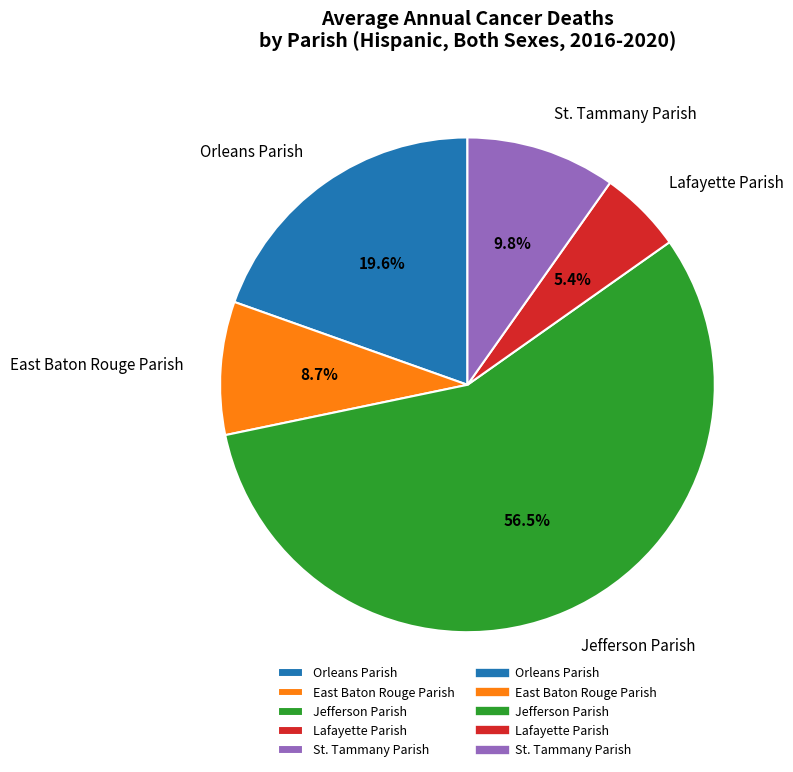

Does Jefferson Parish account for over 50% of the chart?

Yes